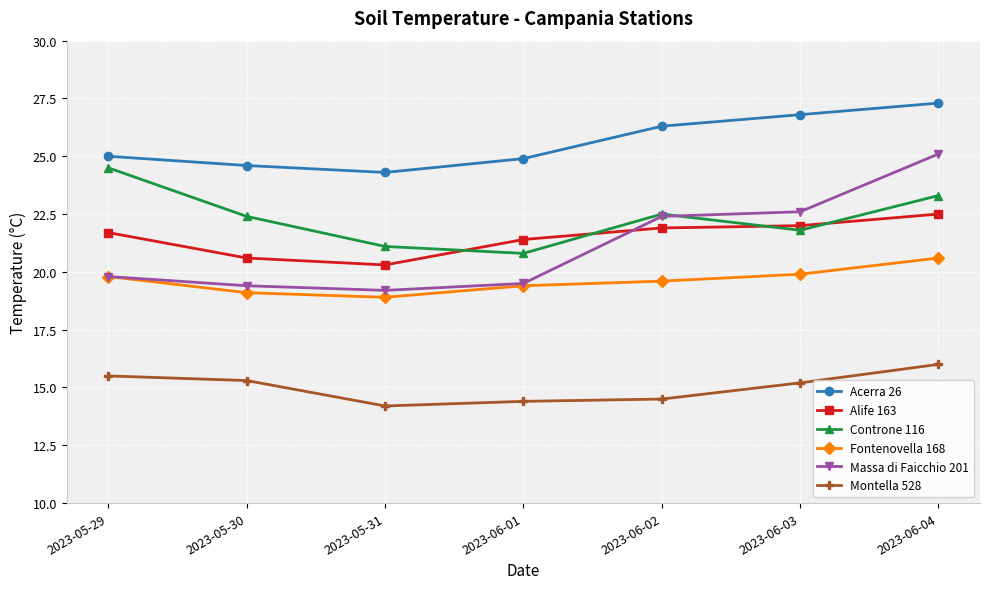

Read the Montella 528 value at 2023-05-29.

15.5